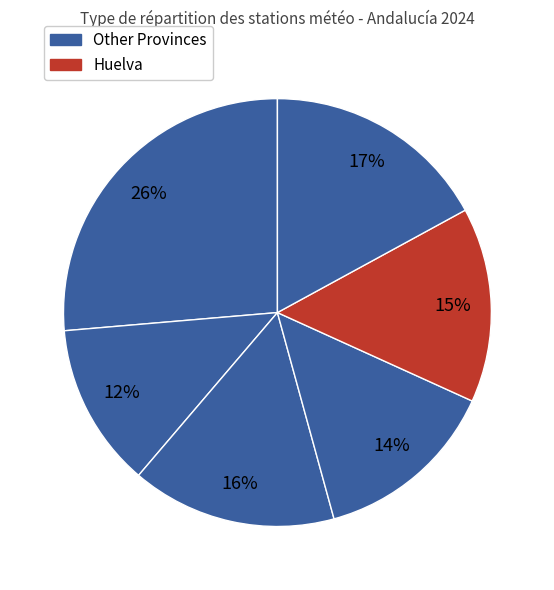

Rank the categories by value from highest to lowest.

Almería, Málaga, Córdoba, Huelva, Granada, Cádiz